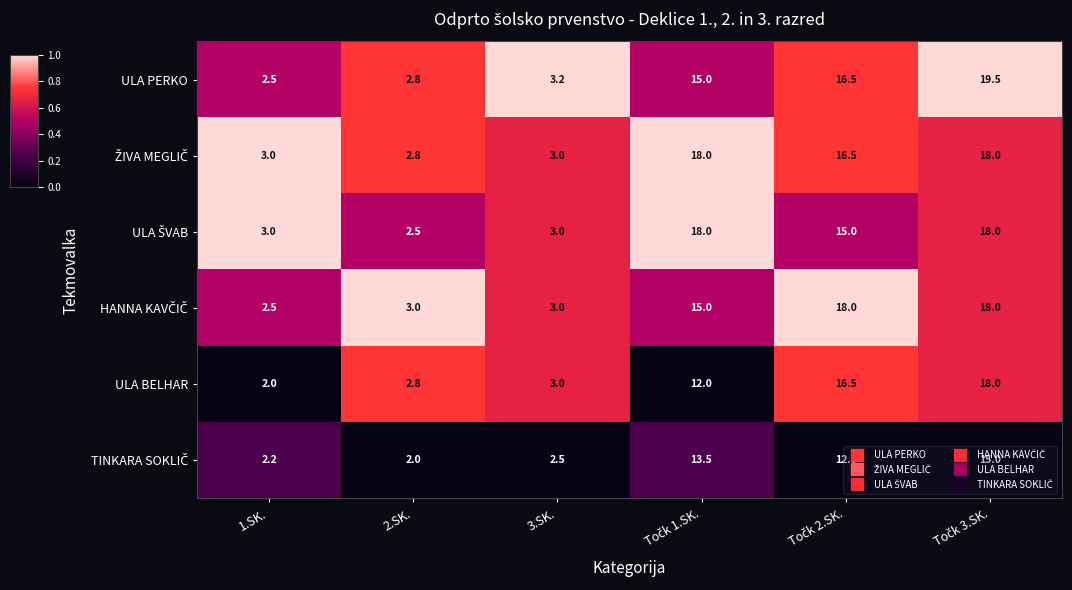

At how many categories does at least one series exceed 2?

6